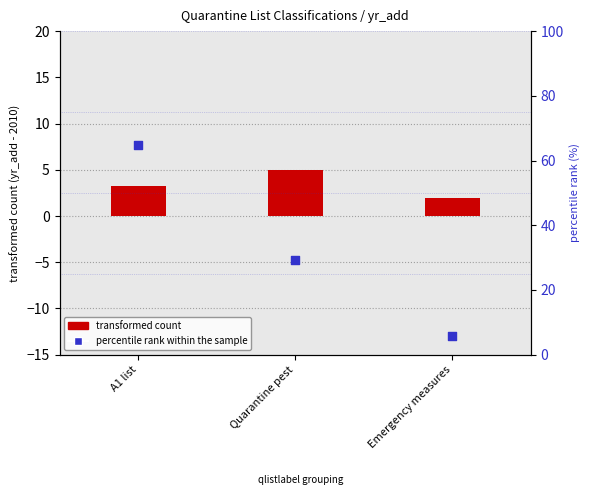

Is the value of percentile rank within the sample at Quarantine pest greater than the value of transformed count at A1 list?

Yes